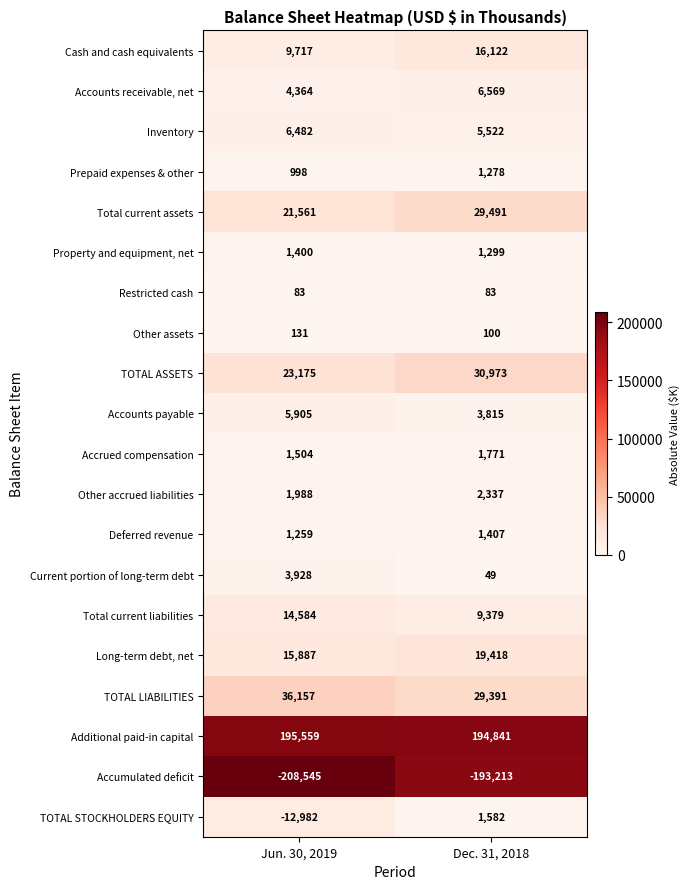

At which label is Long-term debt, net closest to 17652?

Jun. 30, 2019